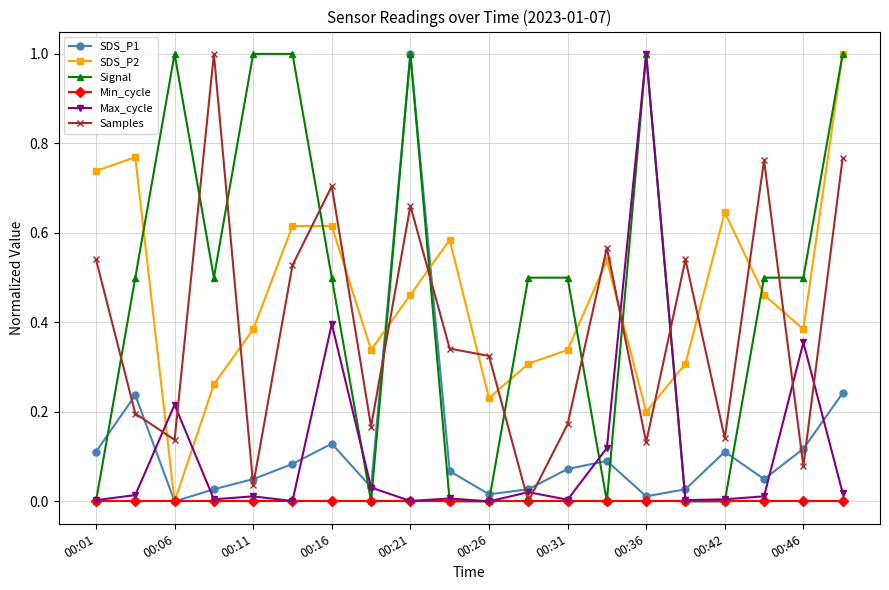

What is the maximum value for Samples?

1.0